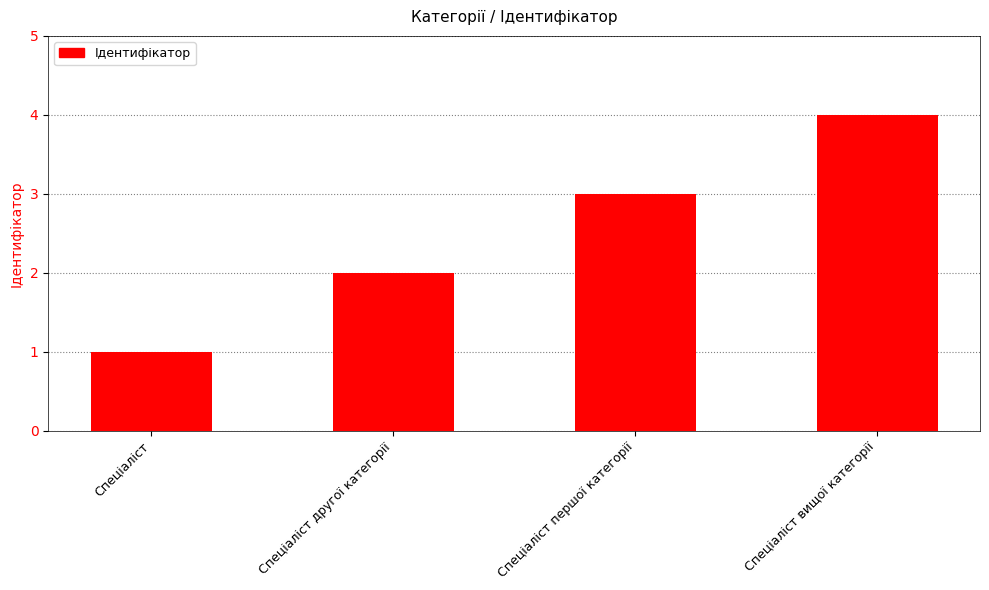

What is the sum of the values at Спеціаліст другої категорії and Спеціаліст першої категорії?

5